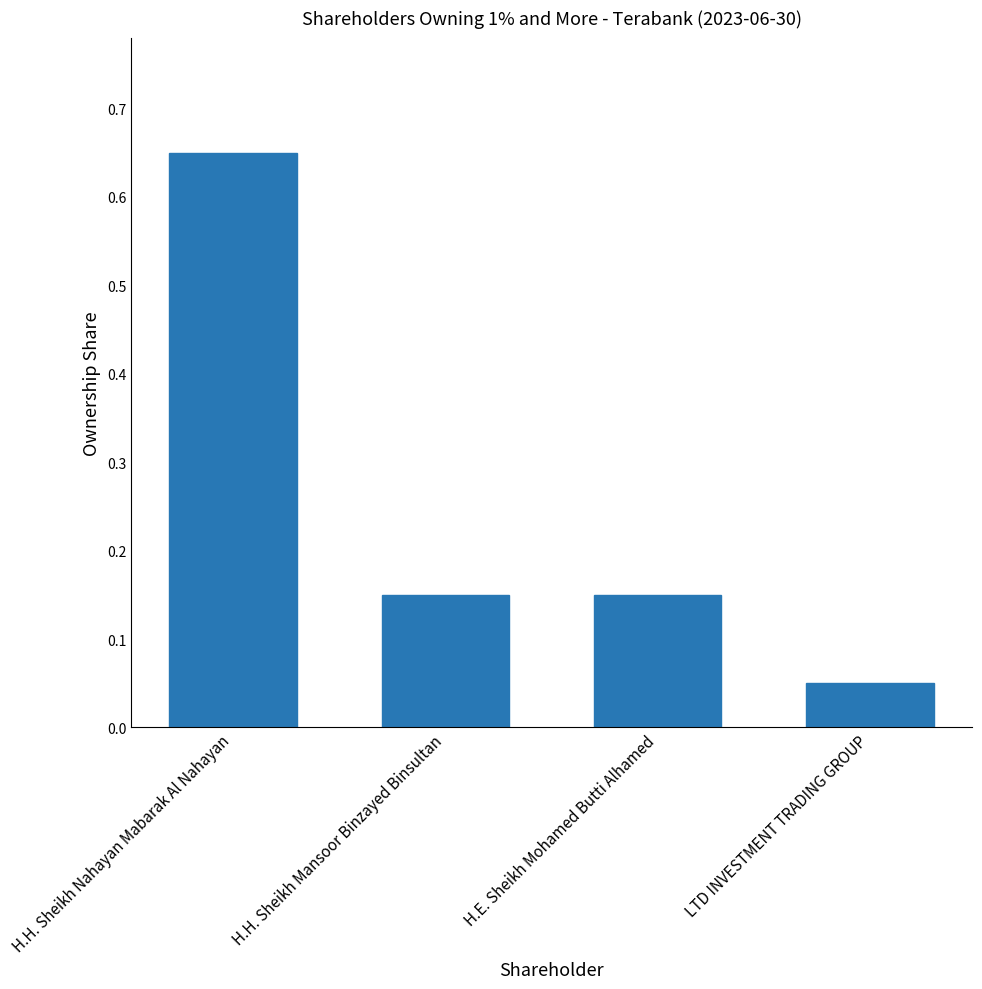

Between LTD INVESTMENT TRADING GROUP and H.E. Sheikh Mohamed Butti Alhamed, which is larger?

H.E. Sheikh Mohamed Butti Alhamed